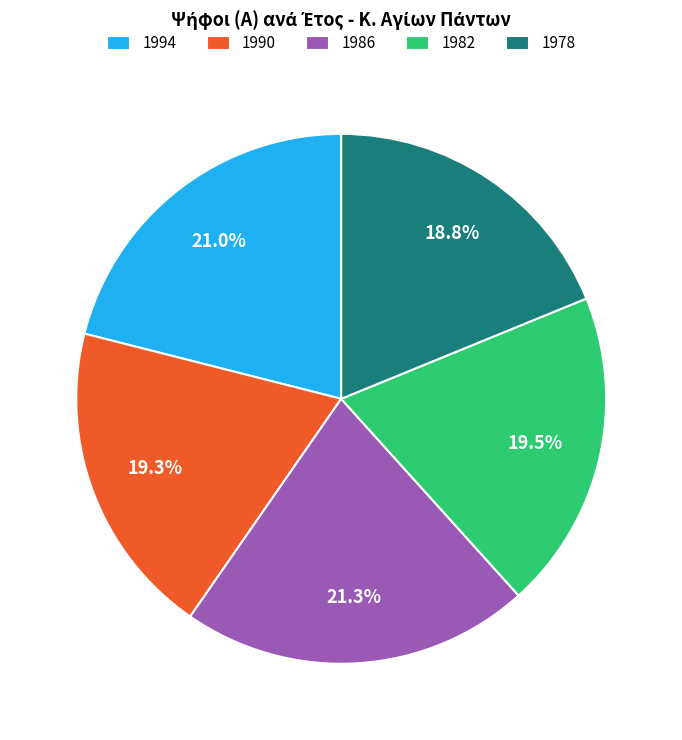

Approximately how many times larger is the value at 1982 compared to 1990?

1.0